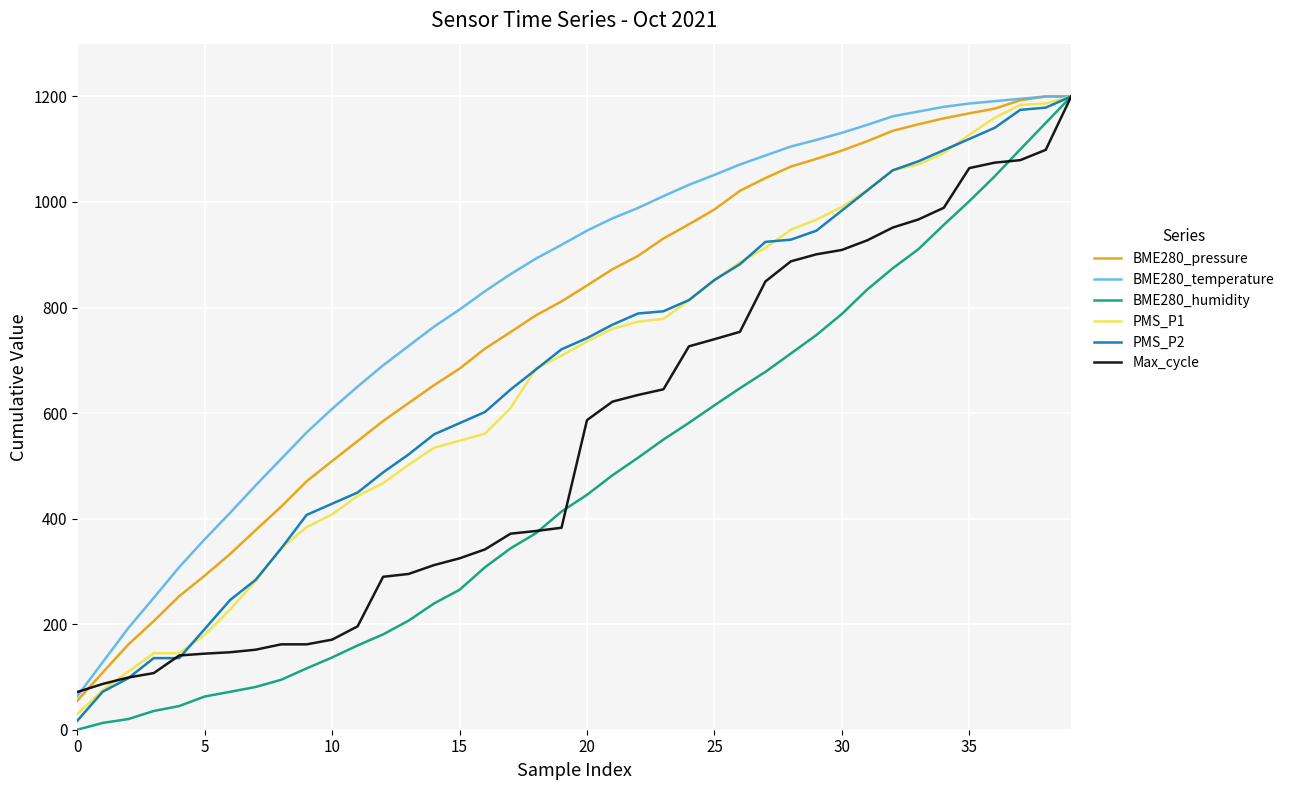

What is the maximum value shown in the chart?

1200.0